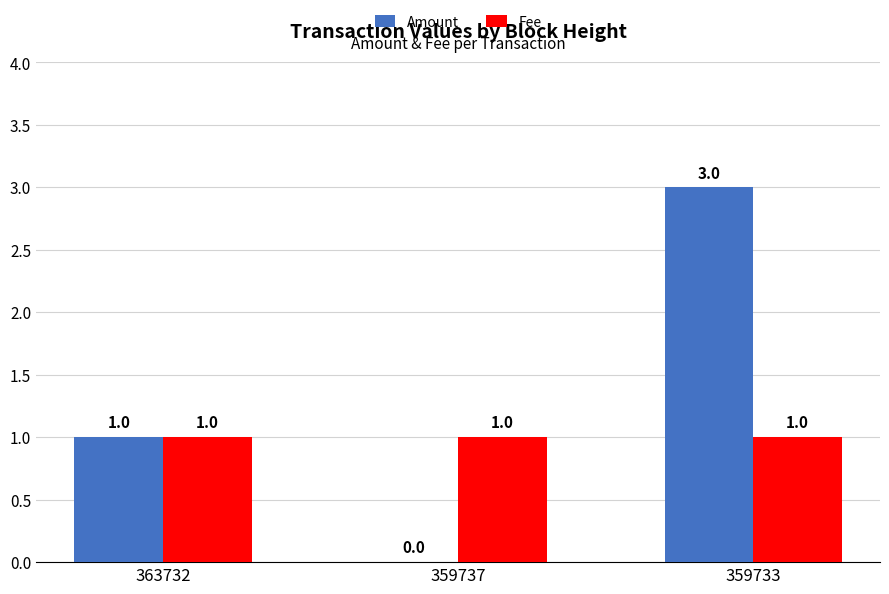

How many series are shown in this chart?

2